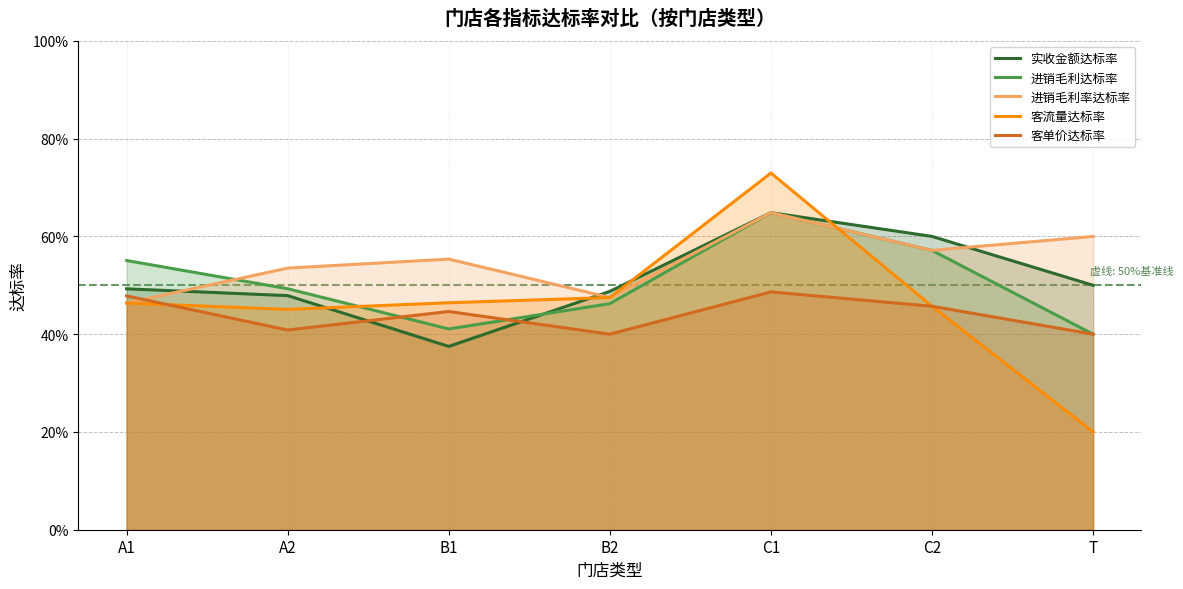

Which has a higher value, B2 or C2?

C2